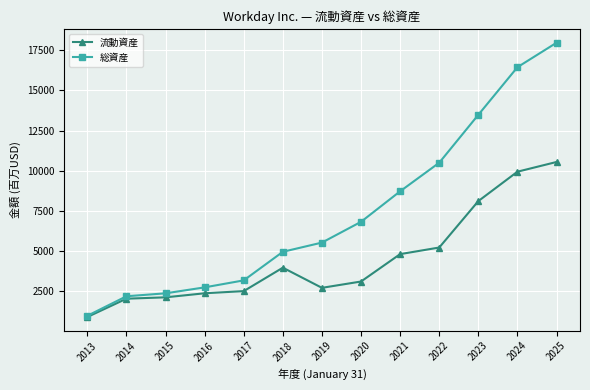

Is this an area chart (filled region under the line)?

No